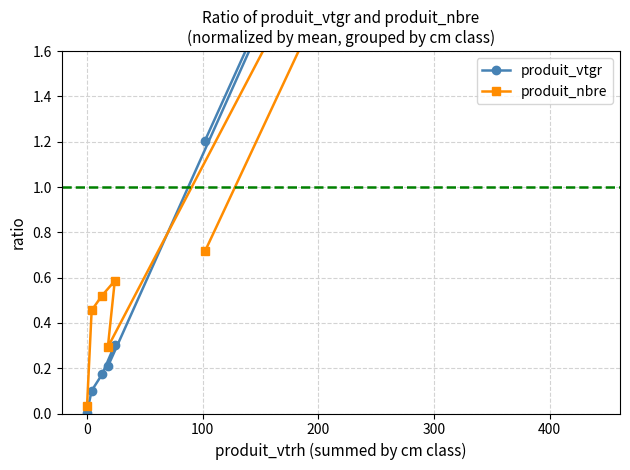

What is the value of the produit_vtgr point at the 6th from the left?

5.0